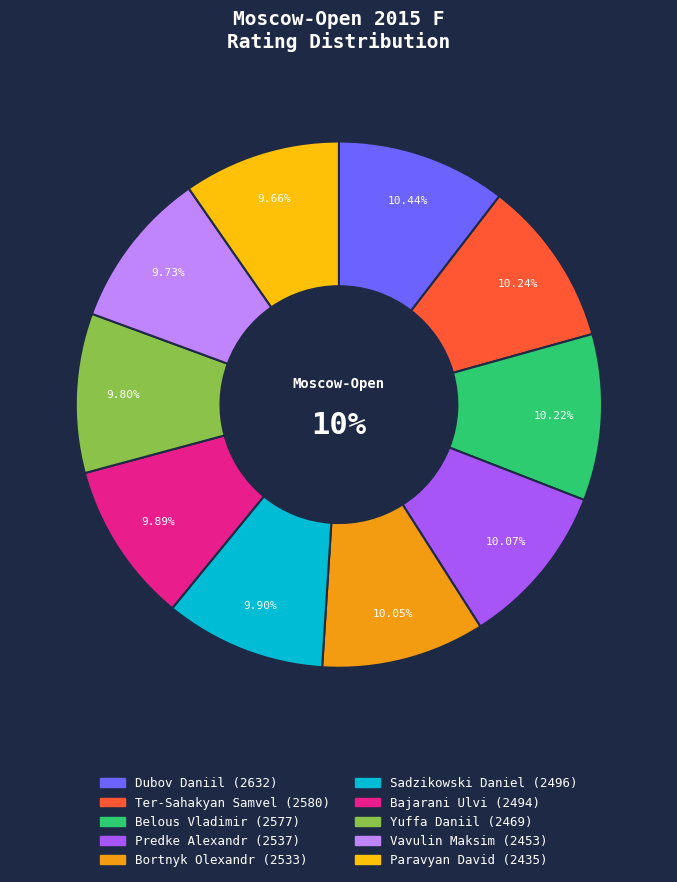

What percentage is the Yuffa Daniil slice, to the nearest percent?

10%